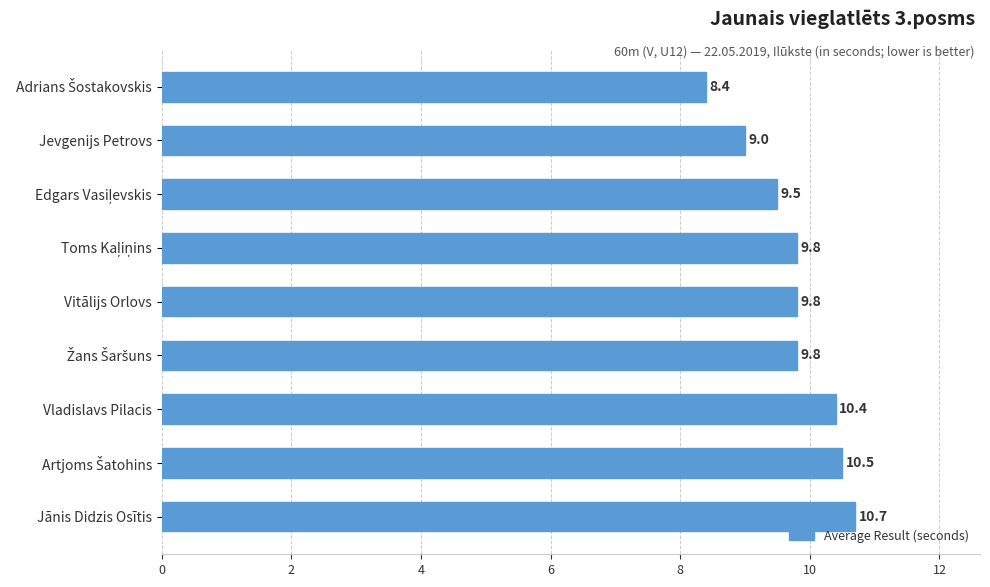

Count the number of data series in this chart.

1